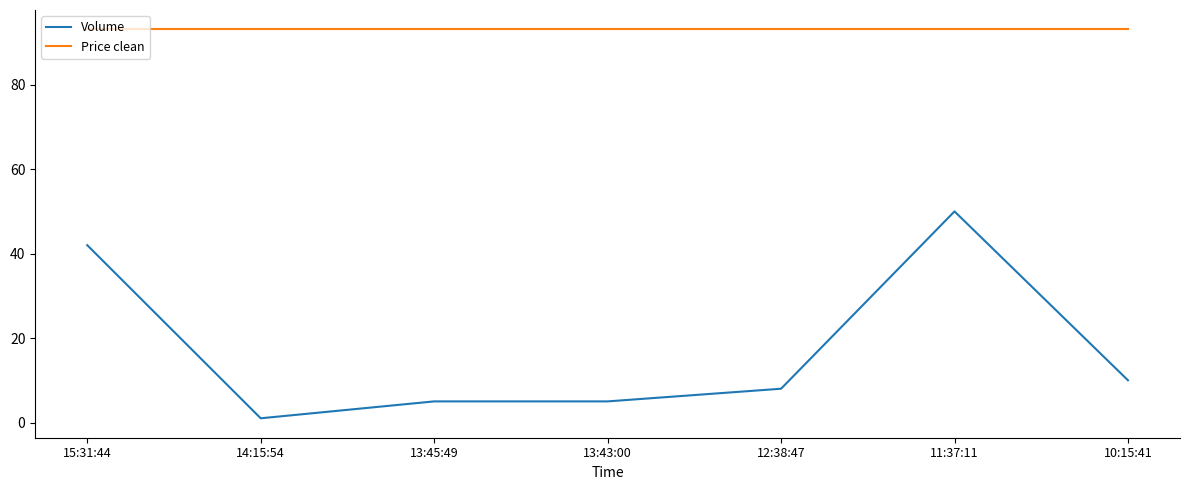

What is the difference between the maximum and minimum values in the Volume series?

49.0